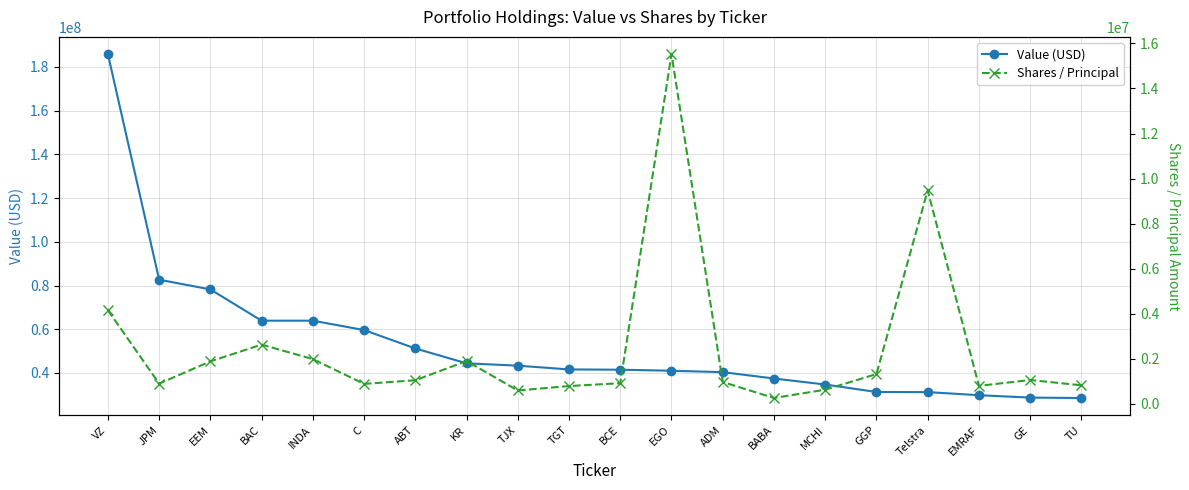

Is it true that Value (USD) equals 40487920 at C?

False